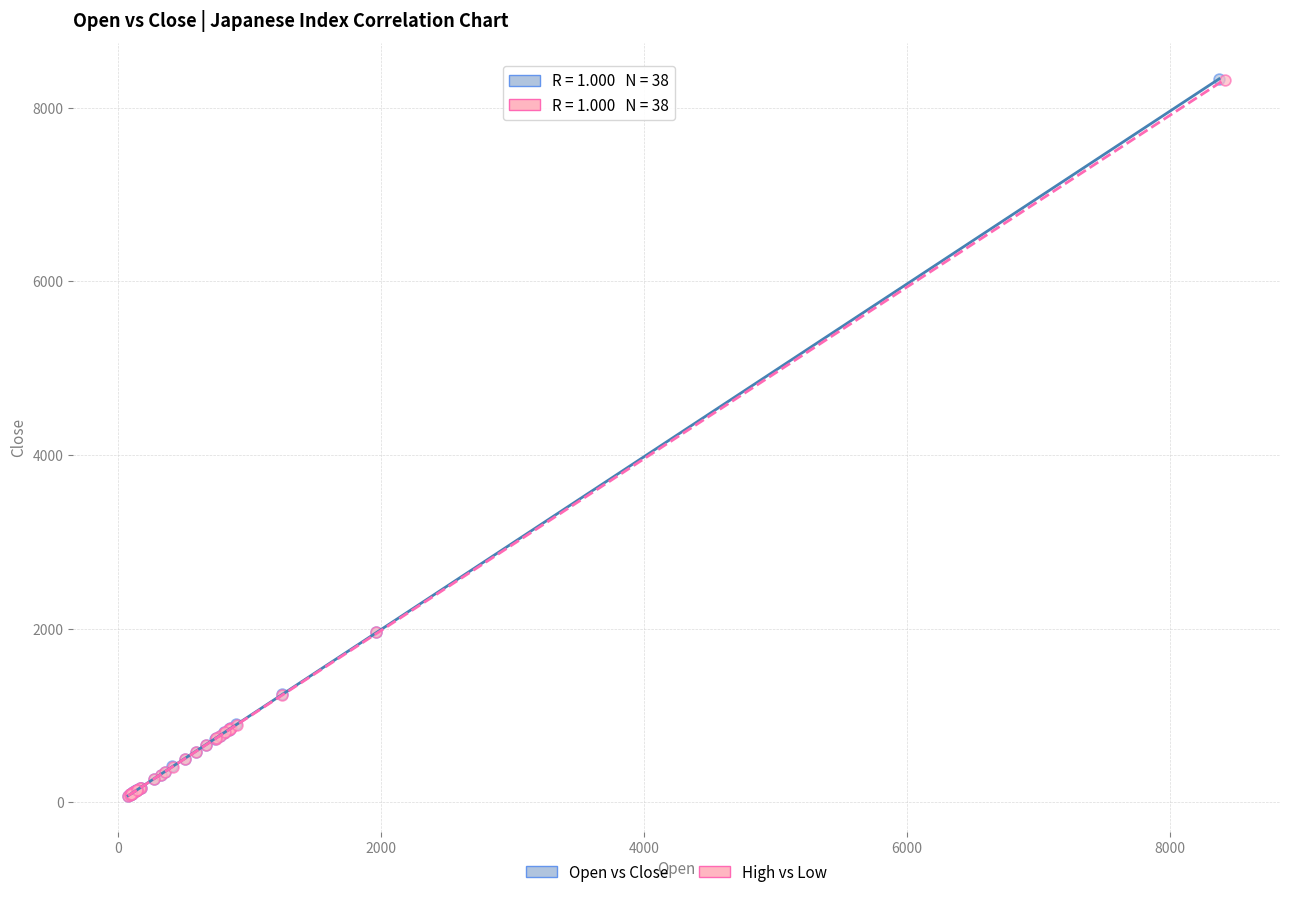

Which series has the largest Y range (max minus min)?

Open vs Close